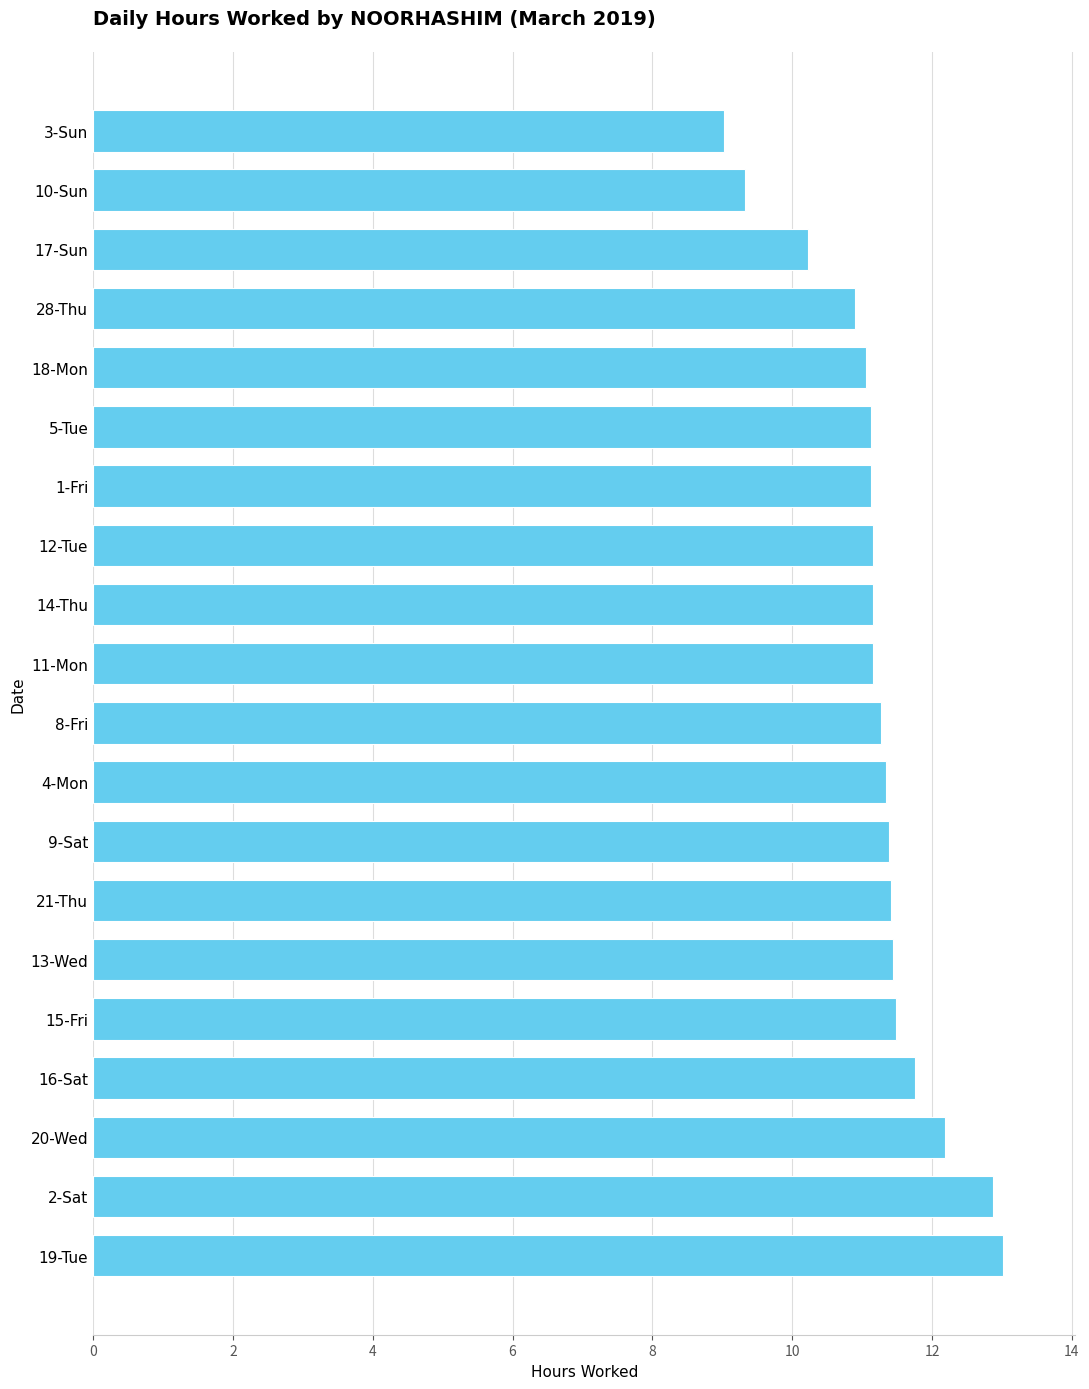

What is the greatest value displayed?

13.0